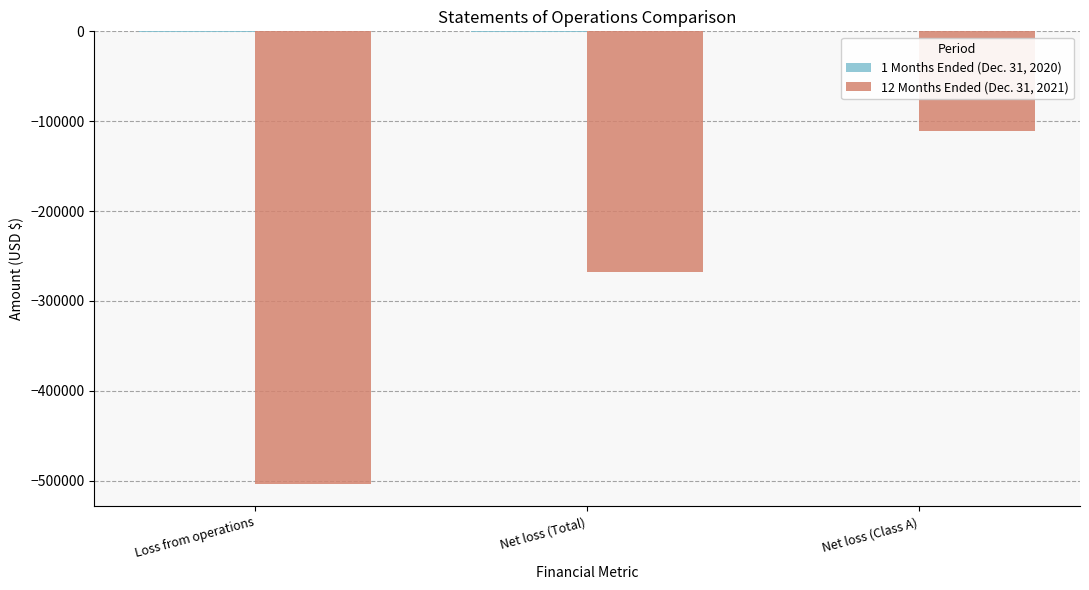

Which category has the highest value in the 12 Months Ended (Dec. 31, 2021) series?

Net loss (Class A)